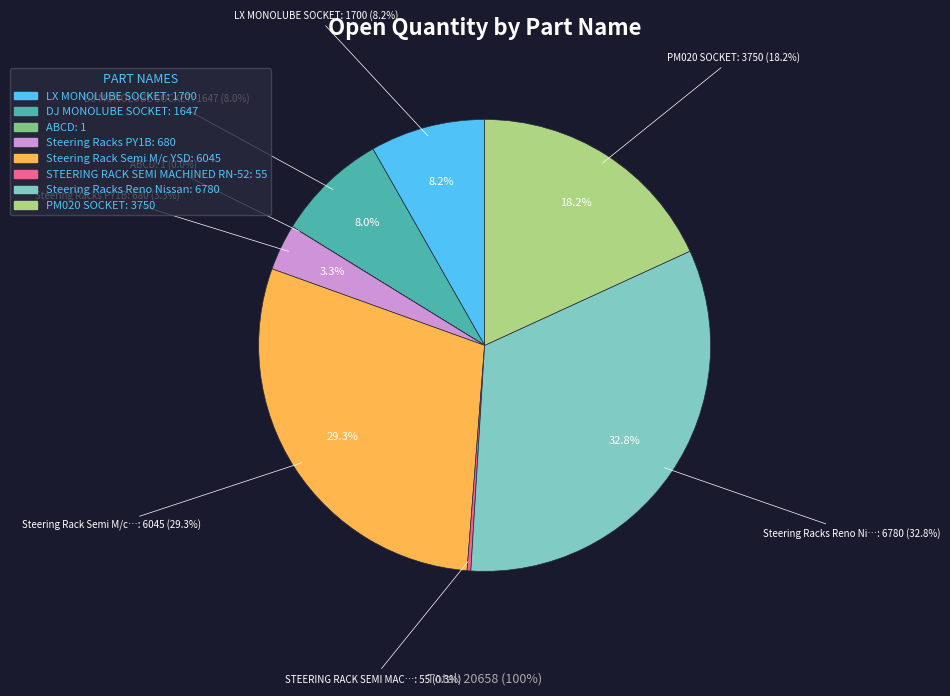

Rank the categories by value from lowest to highest.

ABCD, STEERING RACK SEMI MACHINED RN-52, Steering Racks PY1B, DJ MONOLUBE SOCKET, LX MONOLUBE SOCKET, PM020 SOCKET, Steering Rack Semi M/c YSD, Steering Racks Reno Nissan